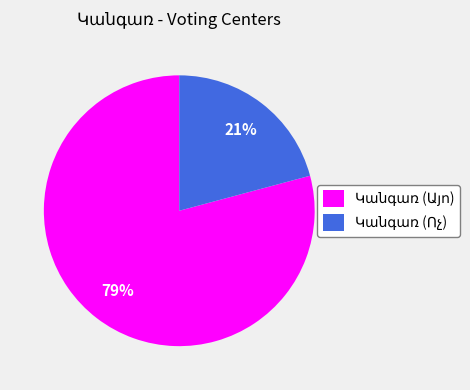

To the nearest percent, what is the average slice percentage?

50%